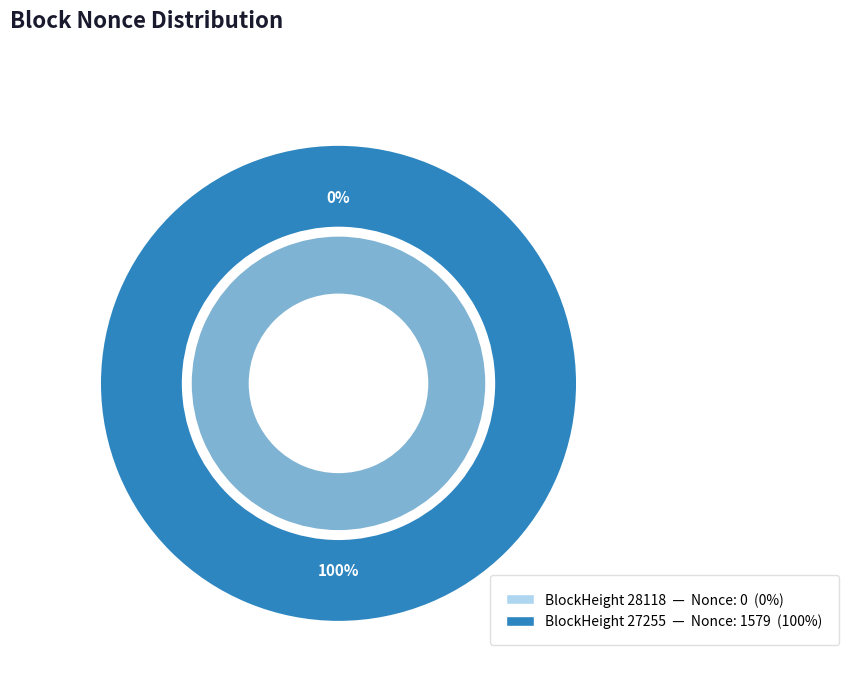

The 27255 slice represents 94% of the pie. True or false?

False